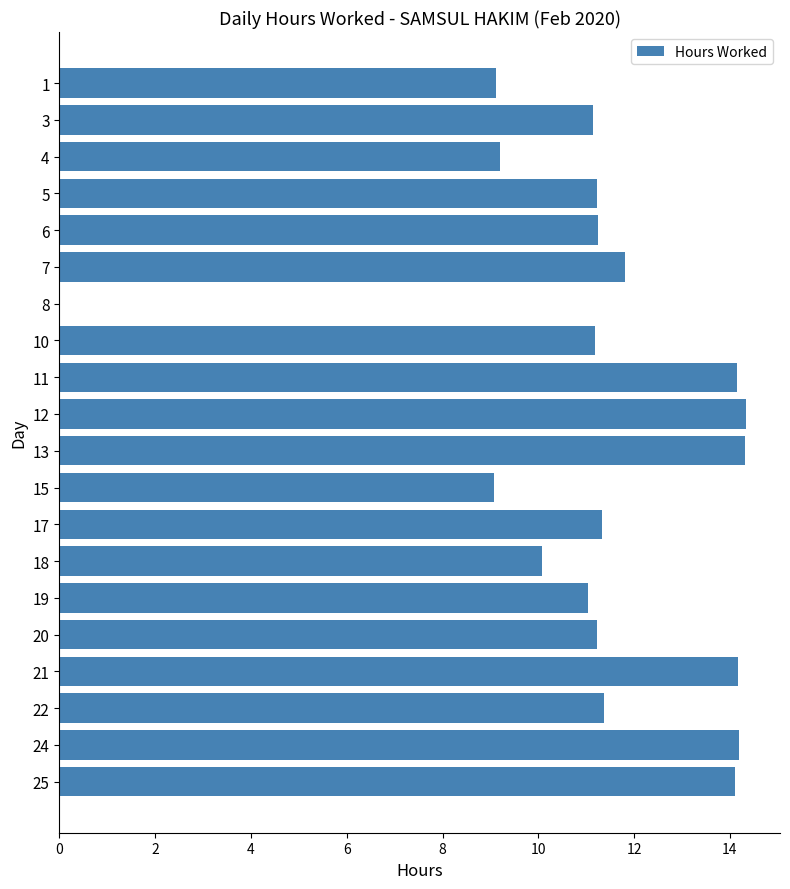

What is the sum of all values?

224.3